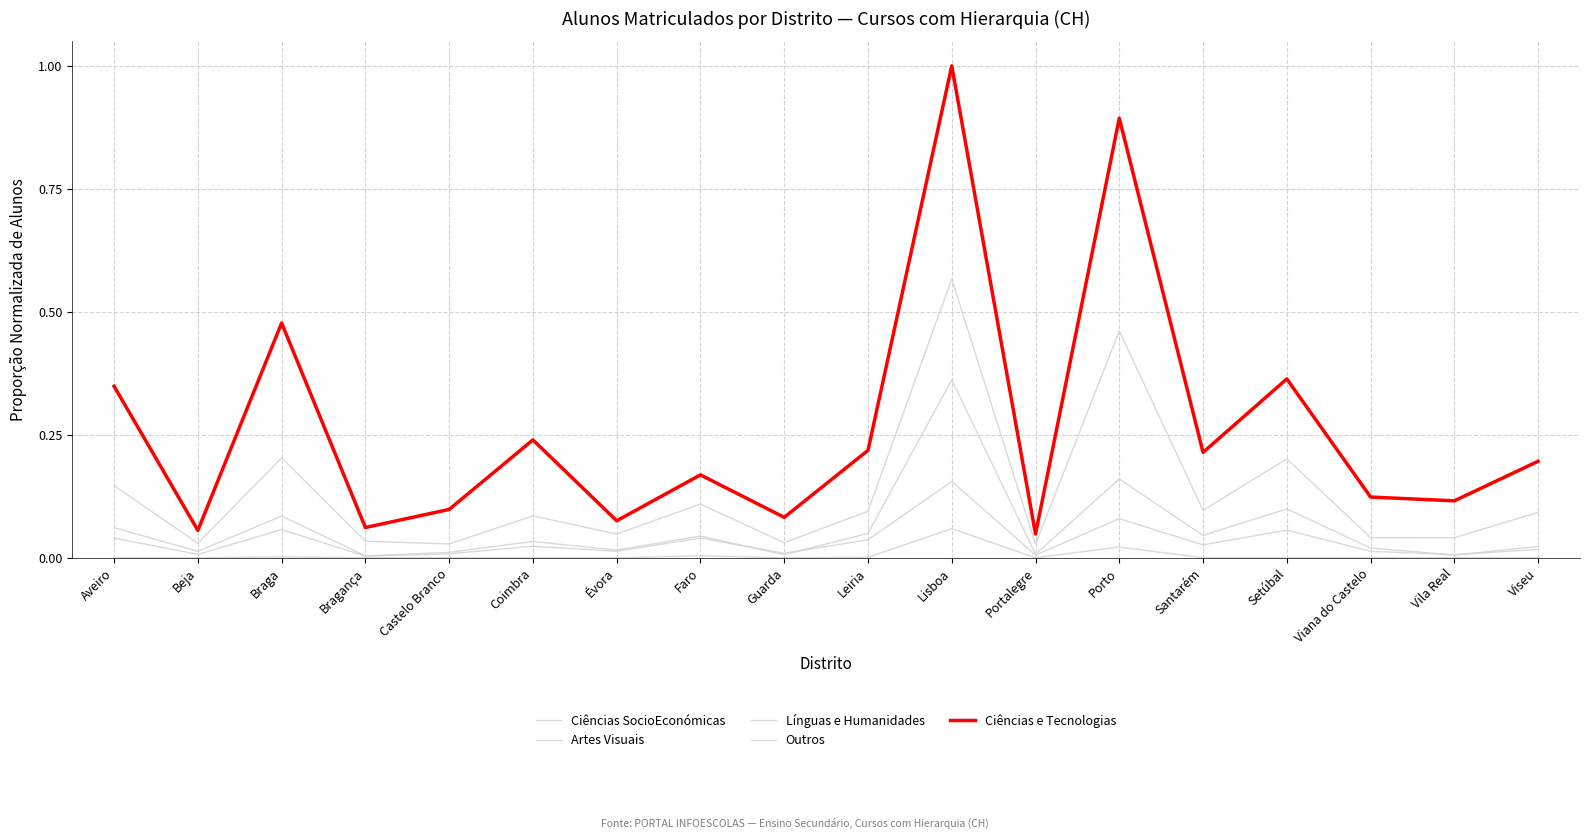

What is the difference between the maximum and minimum values in the Línguas e Humanidades series?

0.5